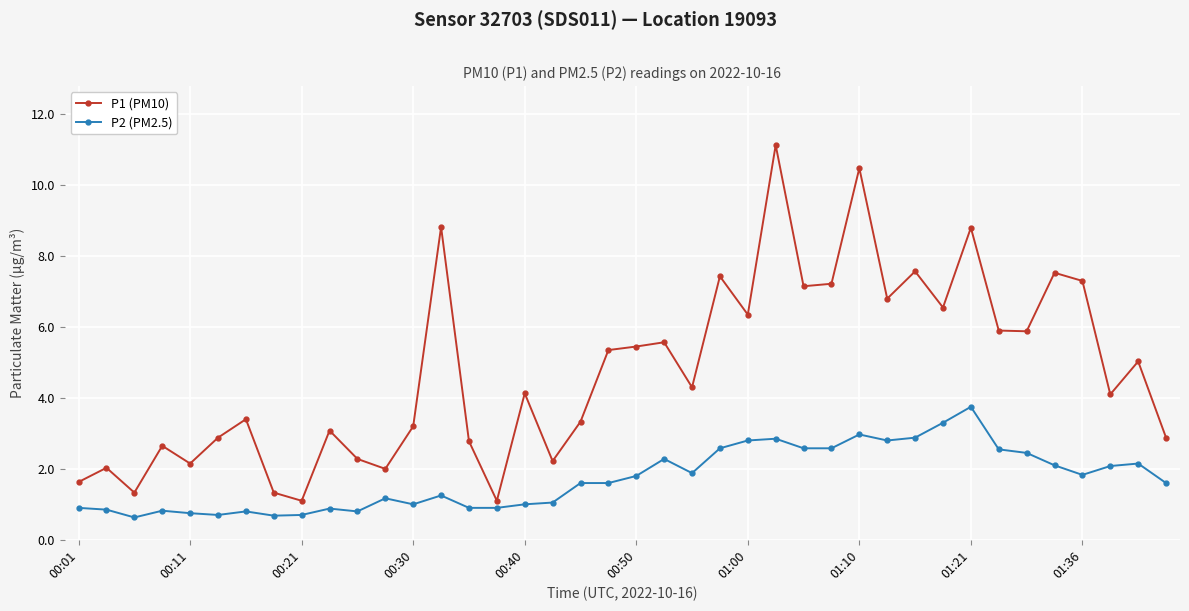

In P1 (PM10), how many points are lower than both neighbors (excluding endpoints)?

13